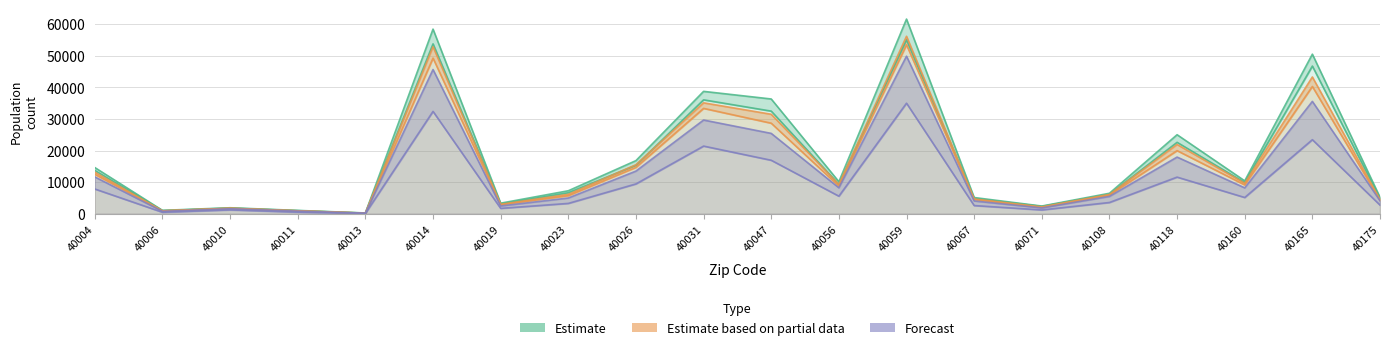

Read the Forecast high value at 40026, to the nearest 10.

13520